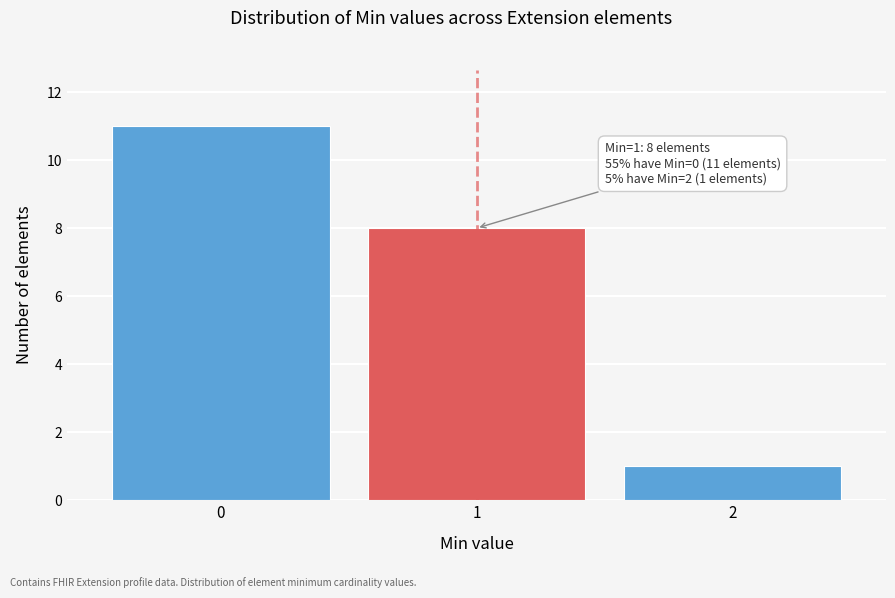

Reading left to right, list all the values displayed in this chart.

11	8	1